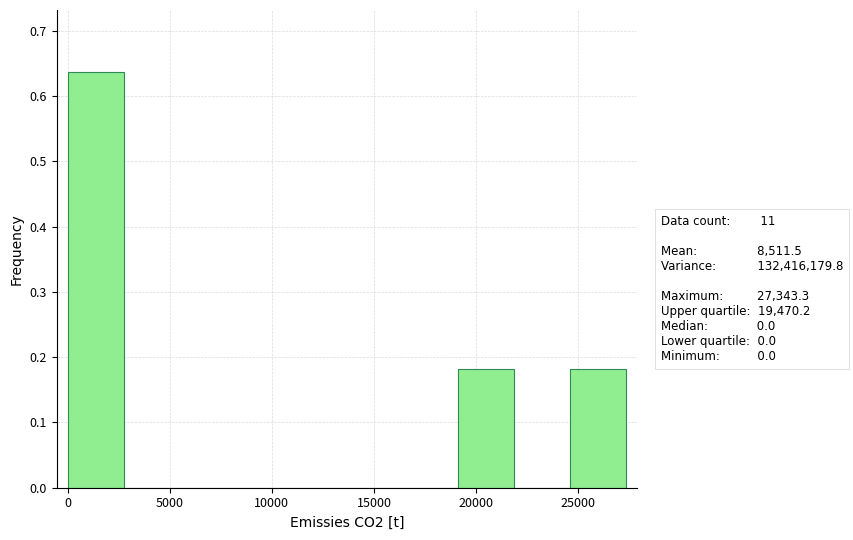

Over which range of the x-axis is the bar tallest?

0 to 2500